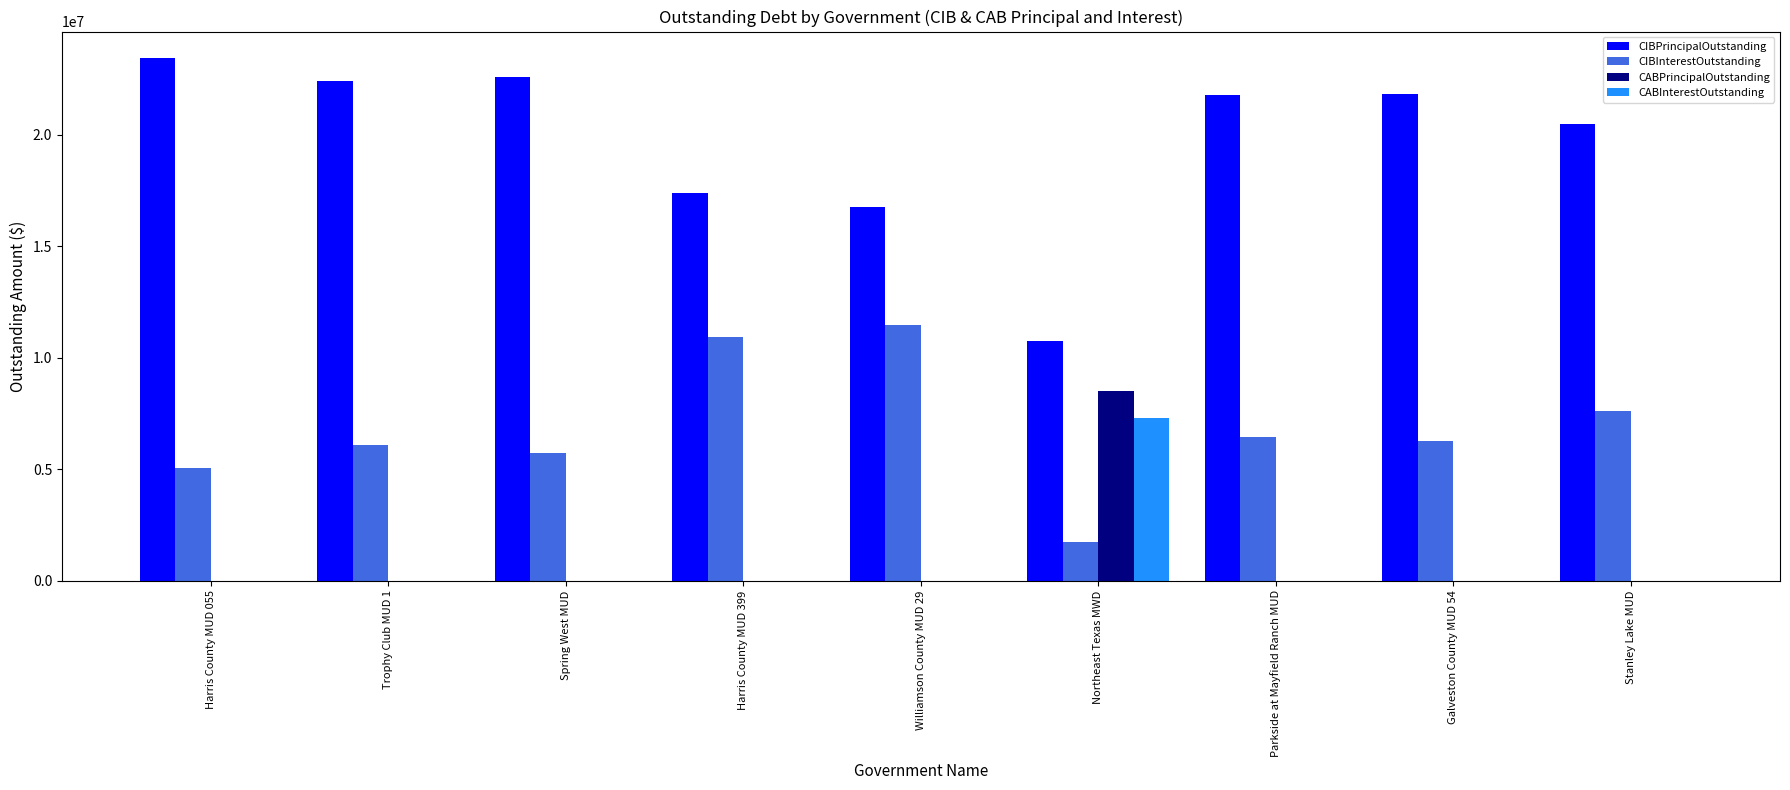

What is the maximum value shown in the chart?

23445000.0